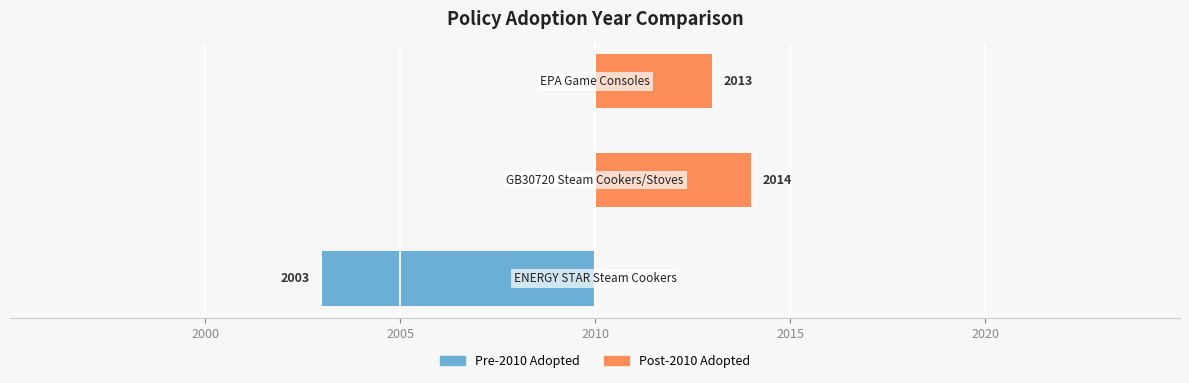

What is the difference between the second highest and minimum values in the Post-2010 Adopted series?

3